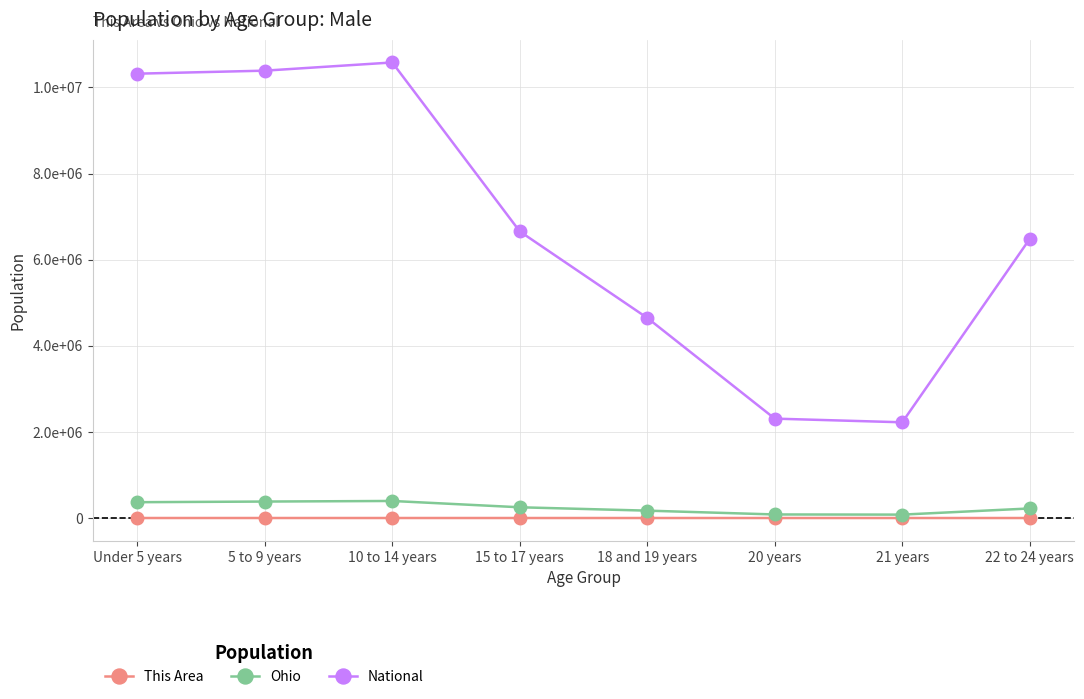

What are all the series names shown in the legend?

This Area, Ohio, National